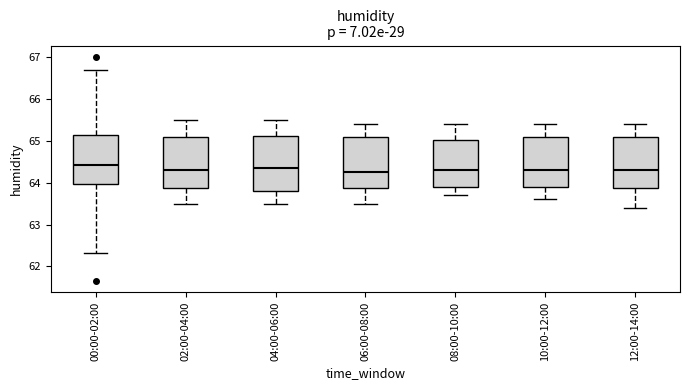

Reading left to right, read every box against the y-axis: the position of its median line, the range the box covers, and the ends of its whiskers. The values are not printed on the chart, so give them approximately, as read against the axis.

00:00-02:00: median 64.4, box 64.0 to 65.1, whiskers 62.3 to 66.7
02:00-04:00: median 64.3, box 63.9 to 65.1, whiskers 63.5 to 65.5
04:00-06:00: median 64.4, box 63.8 to 65.1, whiskers 63.5 to 65.5
06:00-08:00: median 64.3, box 63.9 to 65.1, whiskers 63.5 to 65.4
08:00-10:00: median 64.3, box 63.9 to 65.0, whiskers 63.7 to 65.4
10:00-12:00: median 64.3, box 63.9 to 65.1, whiskers 63.6 to 65.4
12:00-14:00: median 64.3, box 63.9 to 65.1, whiskers 63.4 to 65.4